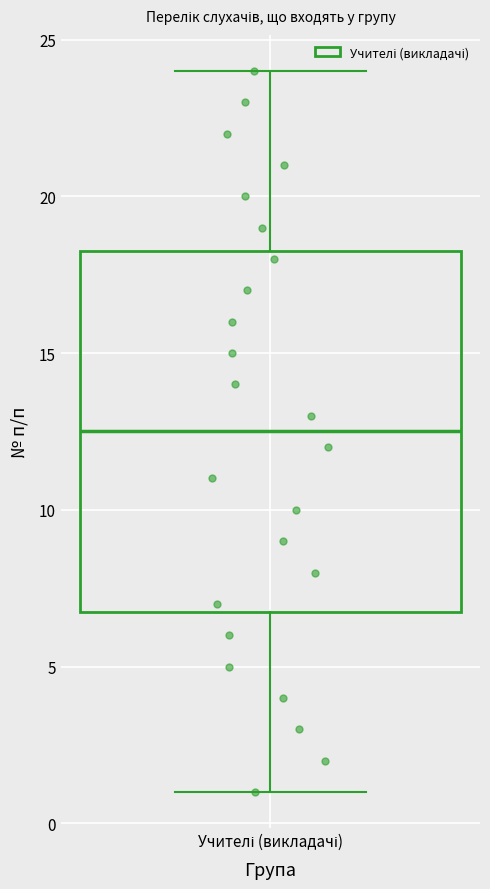

Transcribe this box plot: give where the median line is, the range the box spans, and where the two whiskers end, as read against the y-axis. The values are not printed on the chart, so give them approximately, as read against the axis.

median 12.5, box 7.0 to 18.5, whiskers 1.0 to 24.0